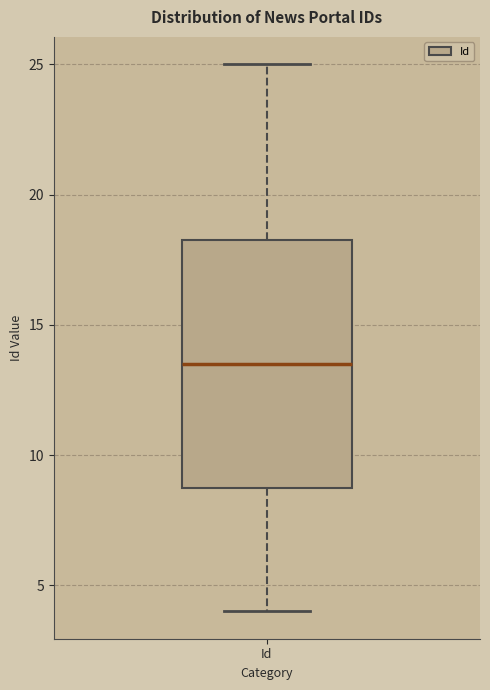

Transcribe this box plot: give where the median line is, the range the box spans, and where the two whiskers end, as read against the y-axis. The values are not printed on the chart, so give them approximately, as read against the axis.

median 13.5, box 9.0 to 18.5, whiskers 4.0 to 25.0